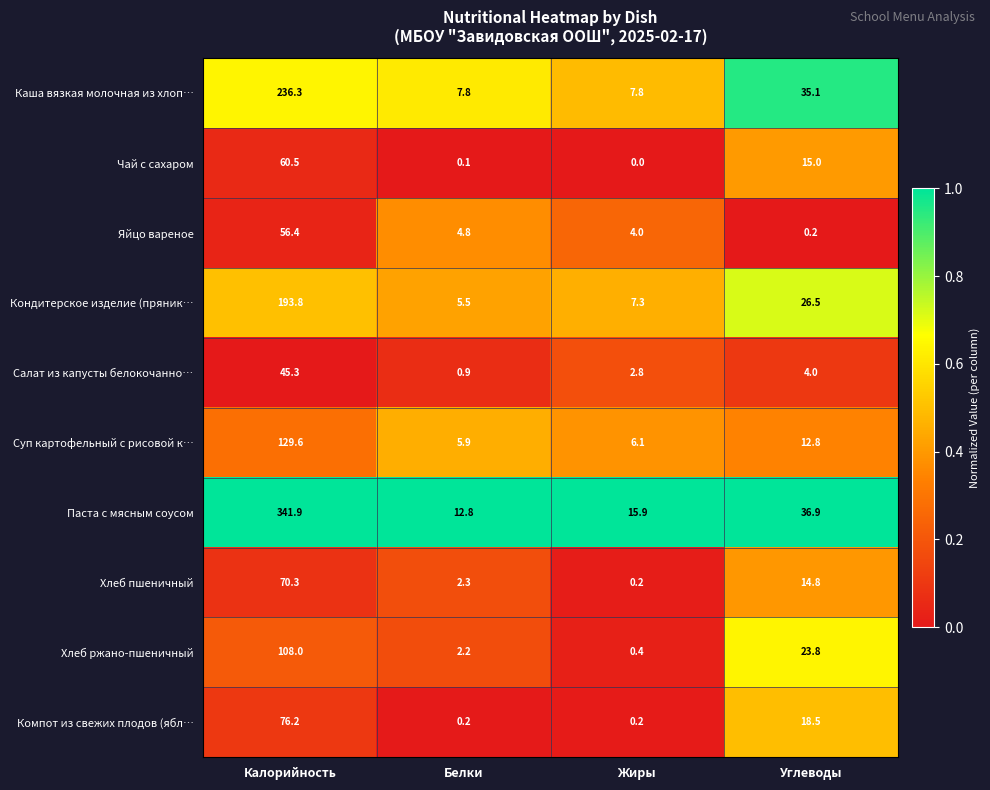

What is the maximum value shown in the chart?

341.9